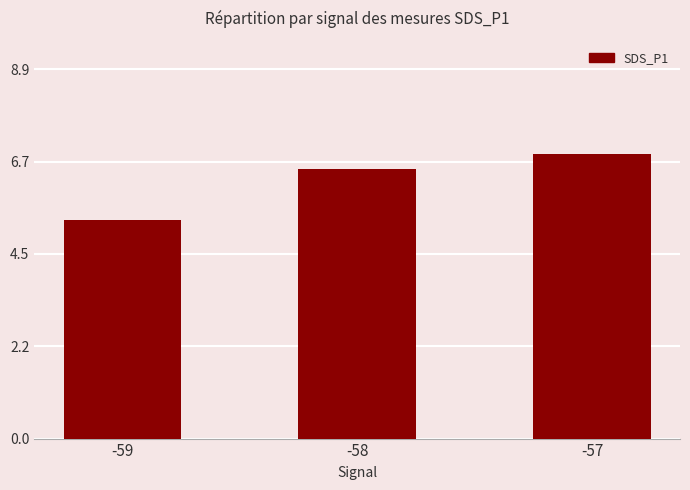

True or false: the data shows 1.9 at -58.

False